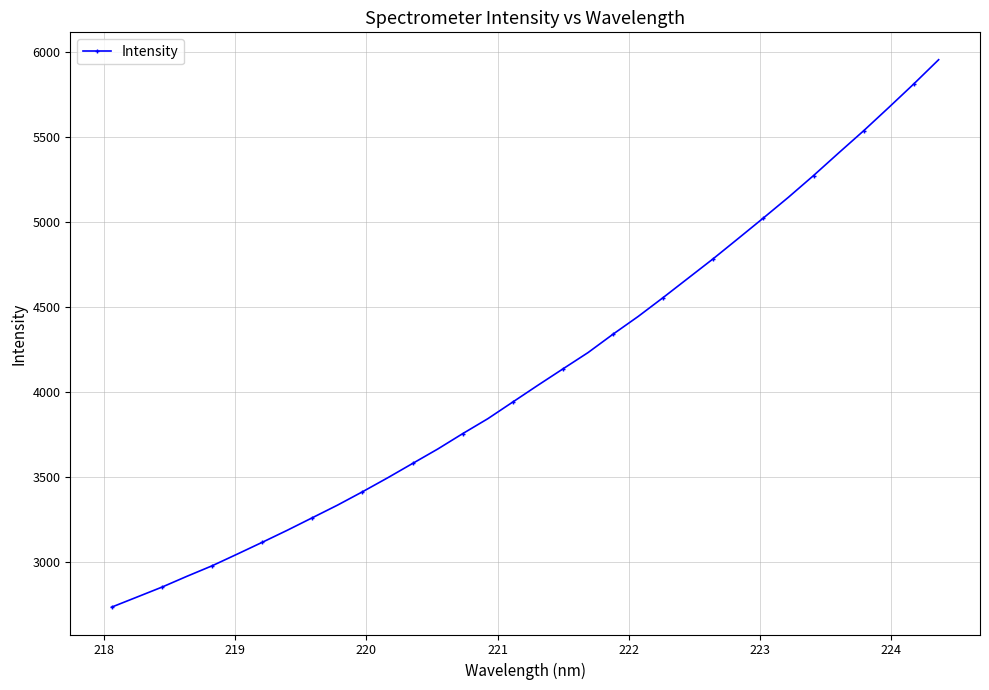

What is the difference between the maximum and minimum values?

3217.7